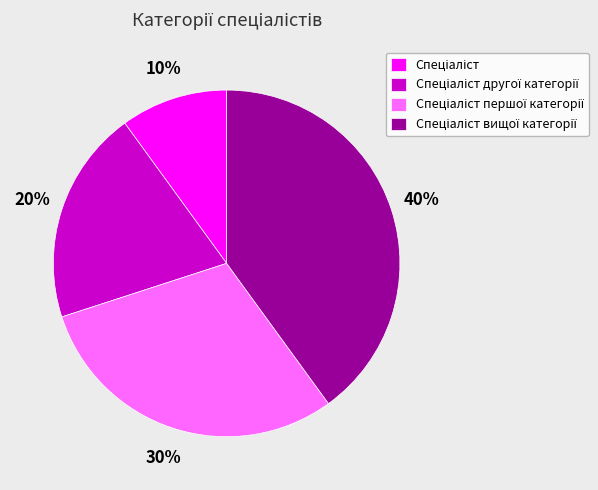

To the nearest percent, what is the average slice percentage?

25%